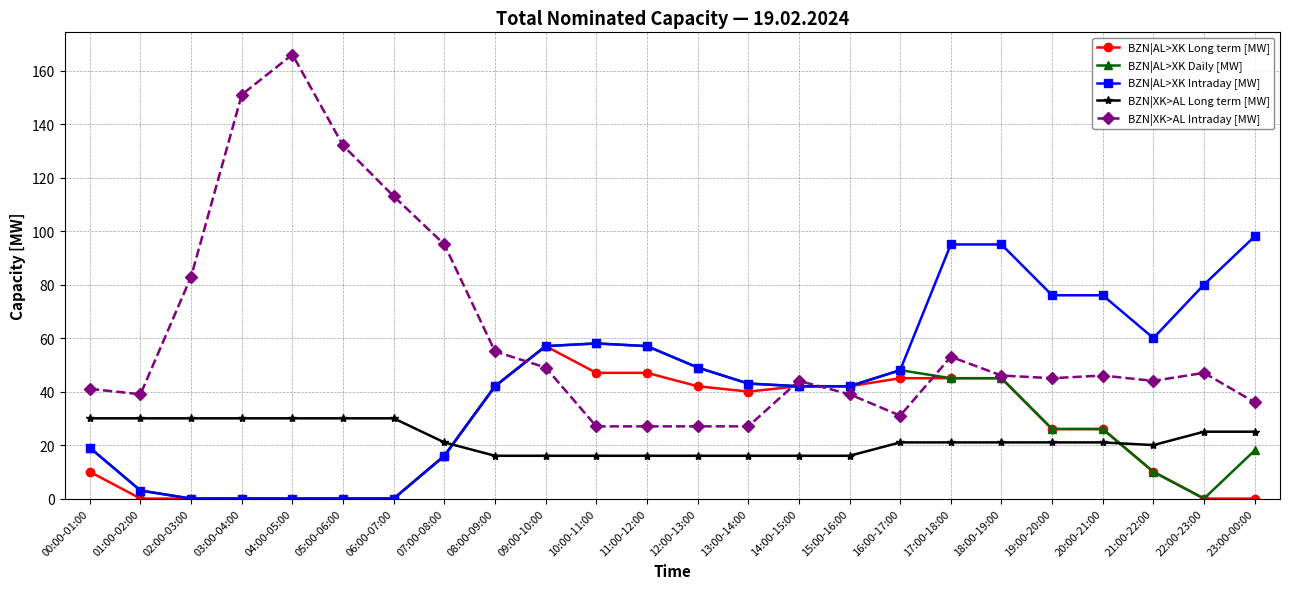

What is the label of the 19th point from the left?

18:00-19:00